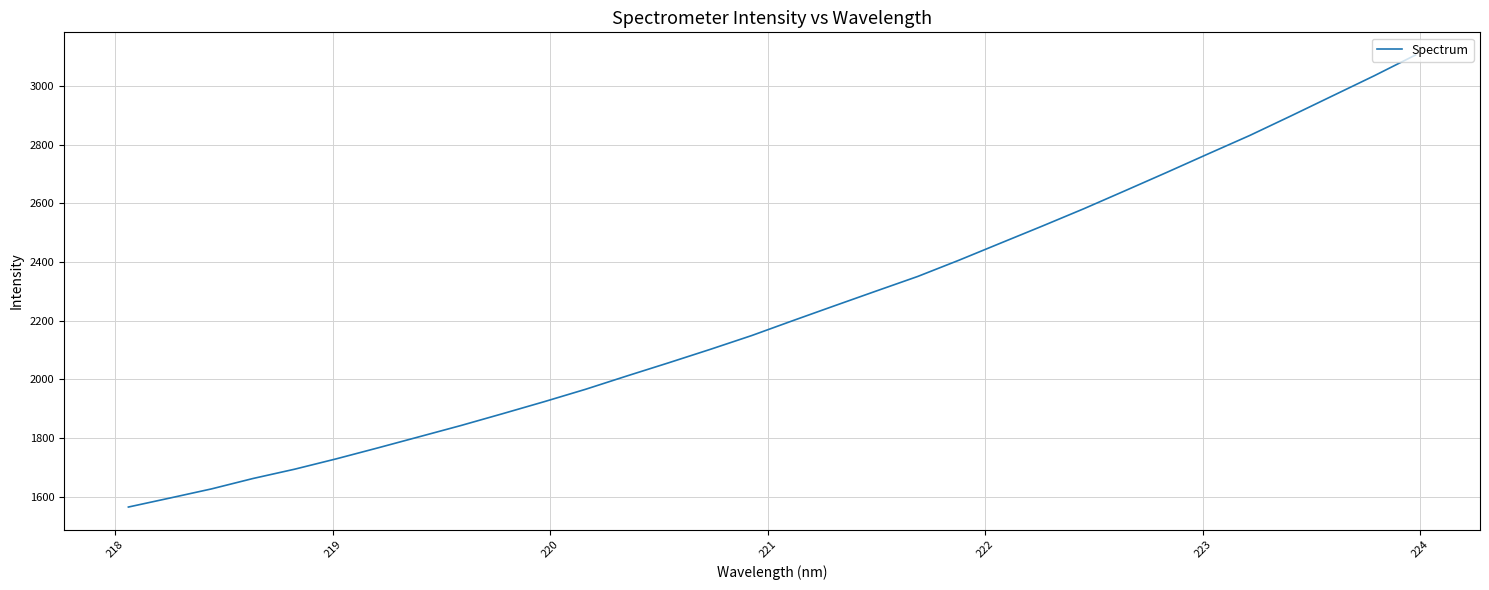

What is the greatest value displayed?

3106.1